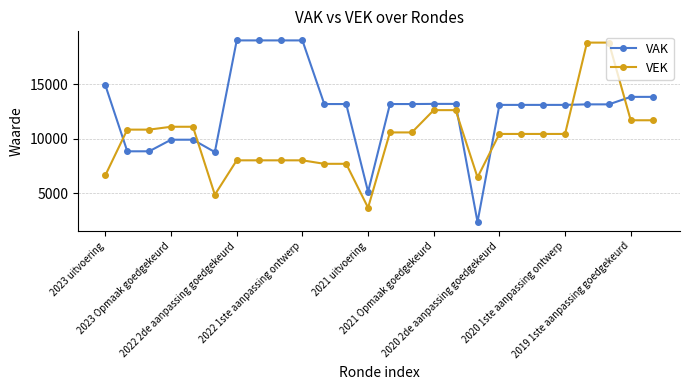

What is the maximum value shown in the chart?

19013